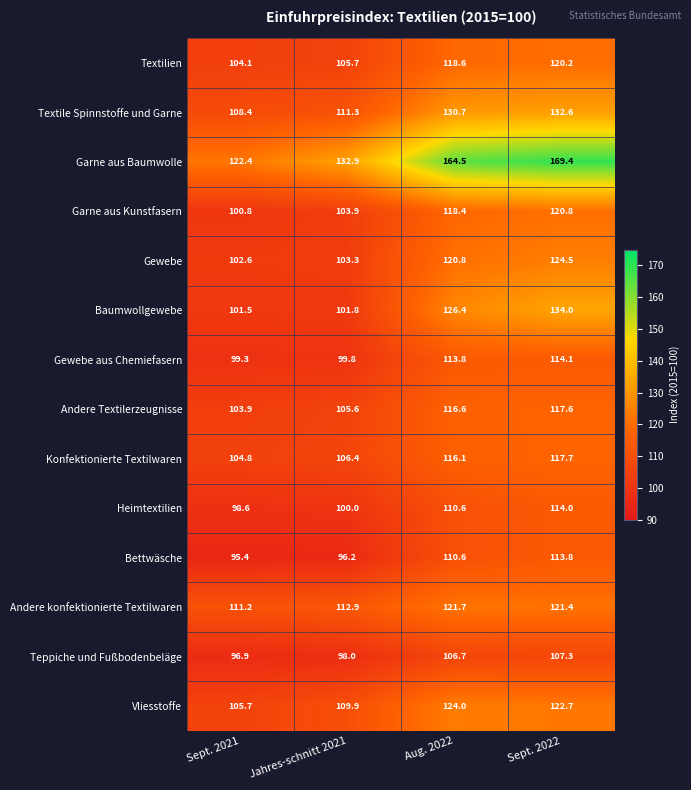

What value does the Textilien series have at Sept. 2021?

104.1